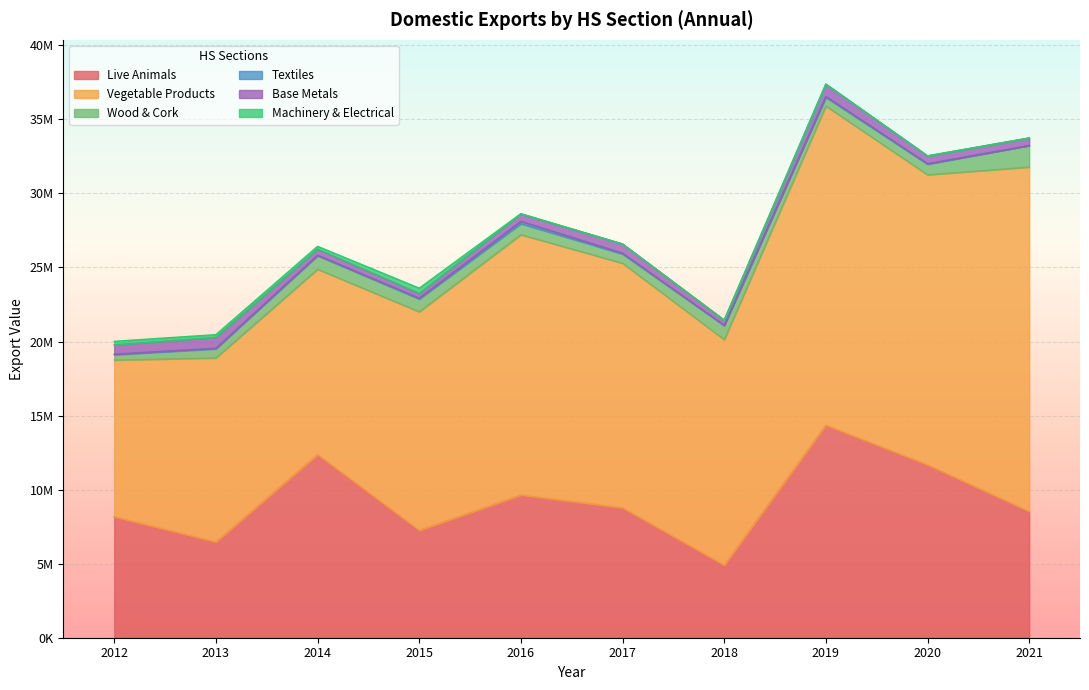

How many values in Machinery & Electrical are above zero?

8